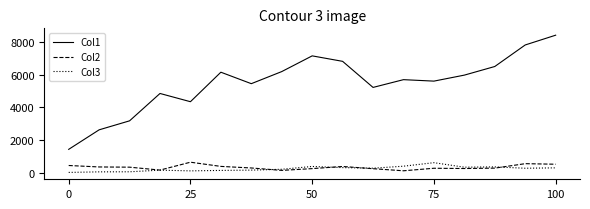

Which series has the largest total across all categories?

Col1